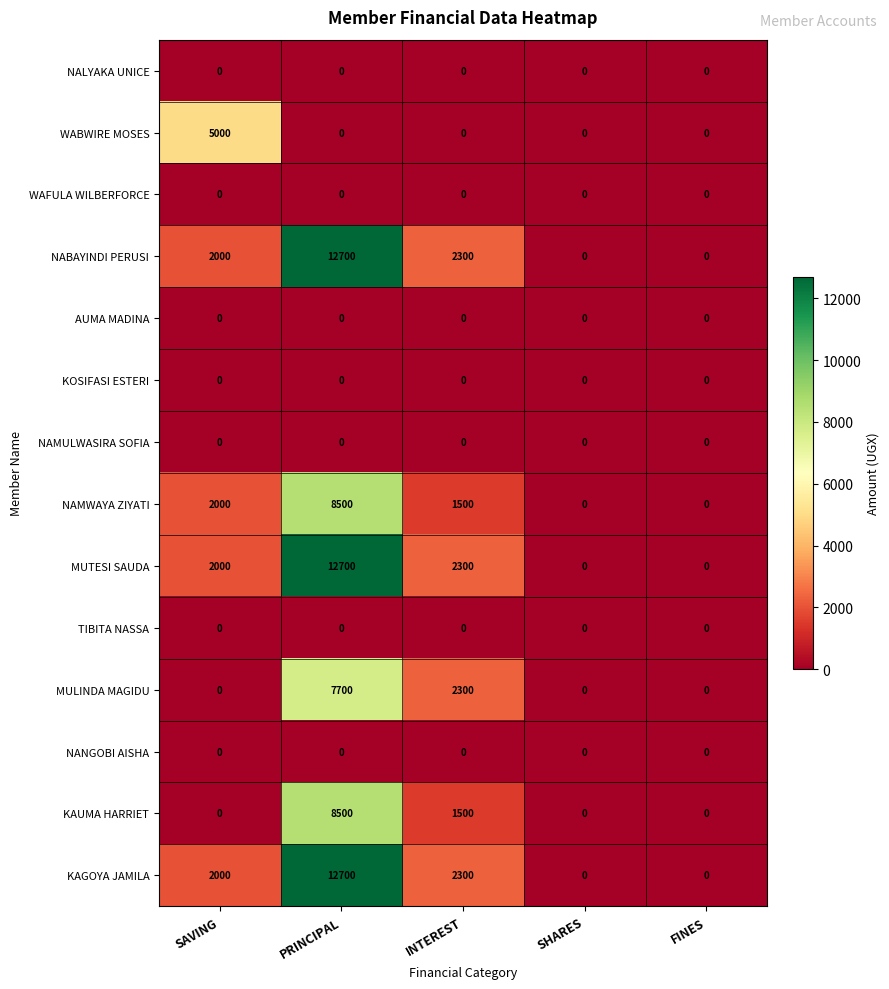

Which category has the highest value across all series?

PRINCIPAL